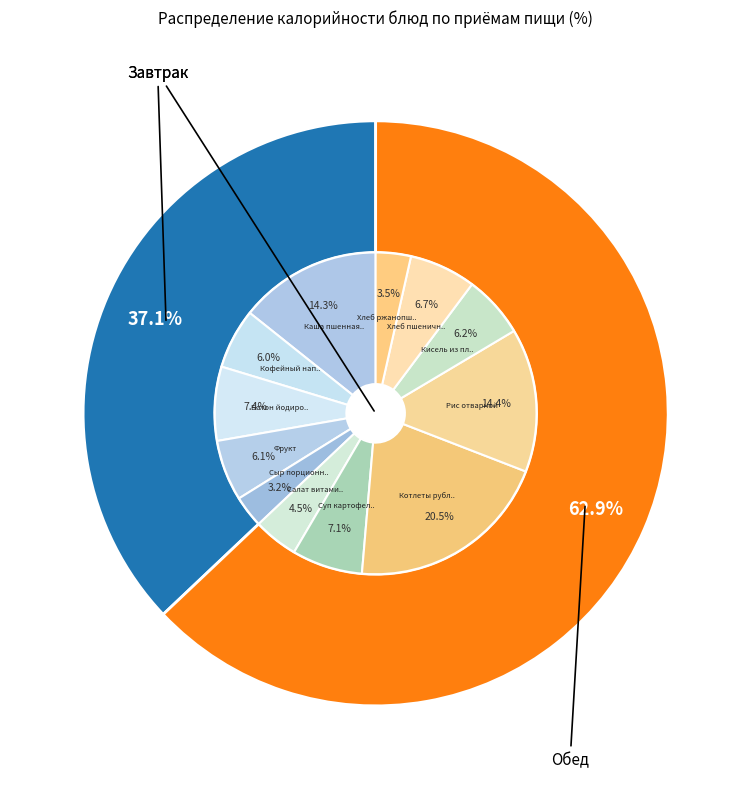

Which slice is the largest?

Котлеты рубленные из птицы с маслом